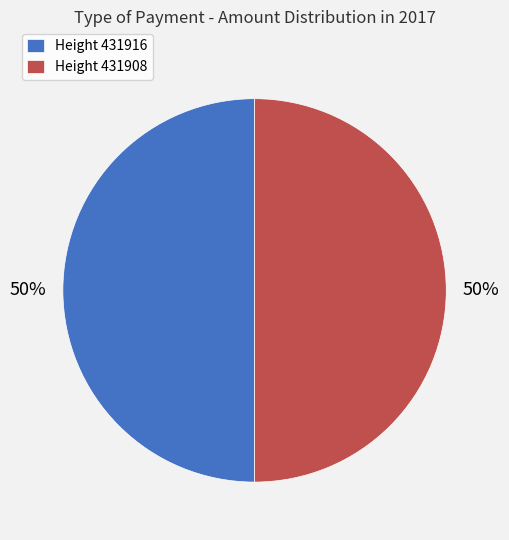

Do Height 431908 and Height 431916 together represent more than half of the pie?

Yes